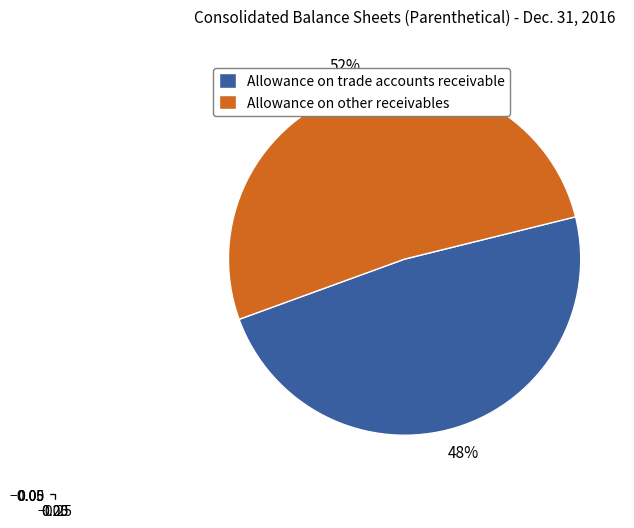

Combined, do Allowance on other receivables and Allowance on trade accounts receivable account for over 50%?

Yes